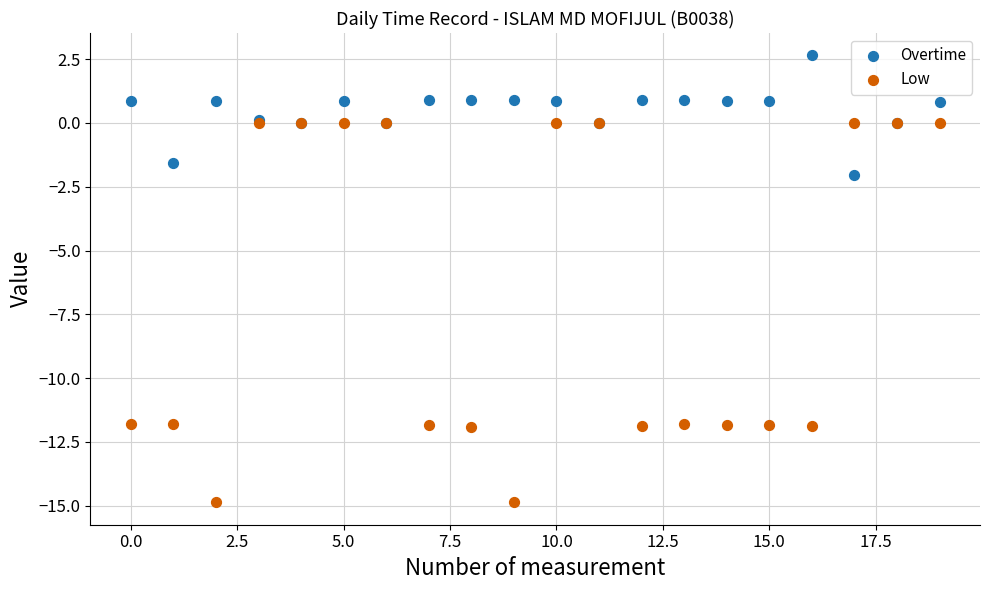

What are all the series names shown in the legend?

Overtime, Low